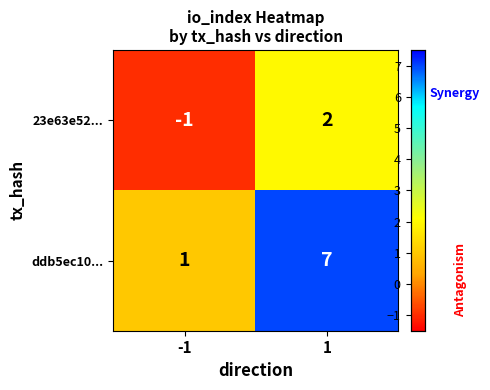

The value of ddb5ec10... at 1 is 7. True or false?

True